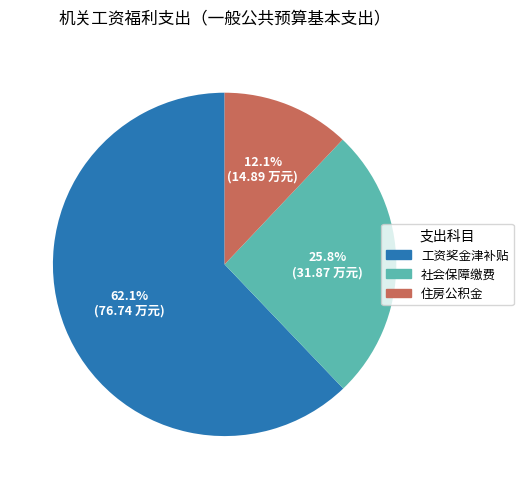

Is there any slice that represents more than half of the pie?

Yes